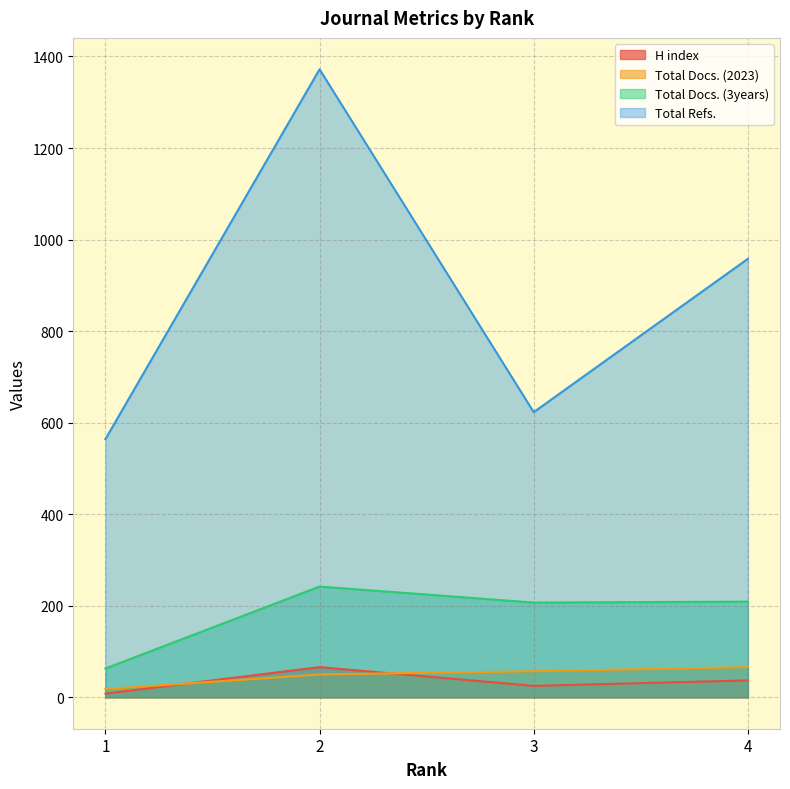

What is the difference between the maximum and minimum values in the Total Docs. (3years) series?

179